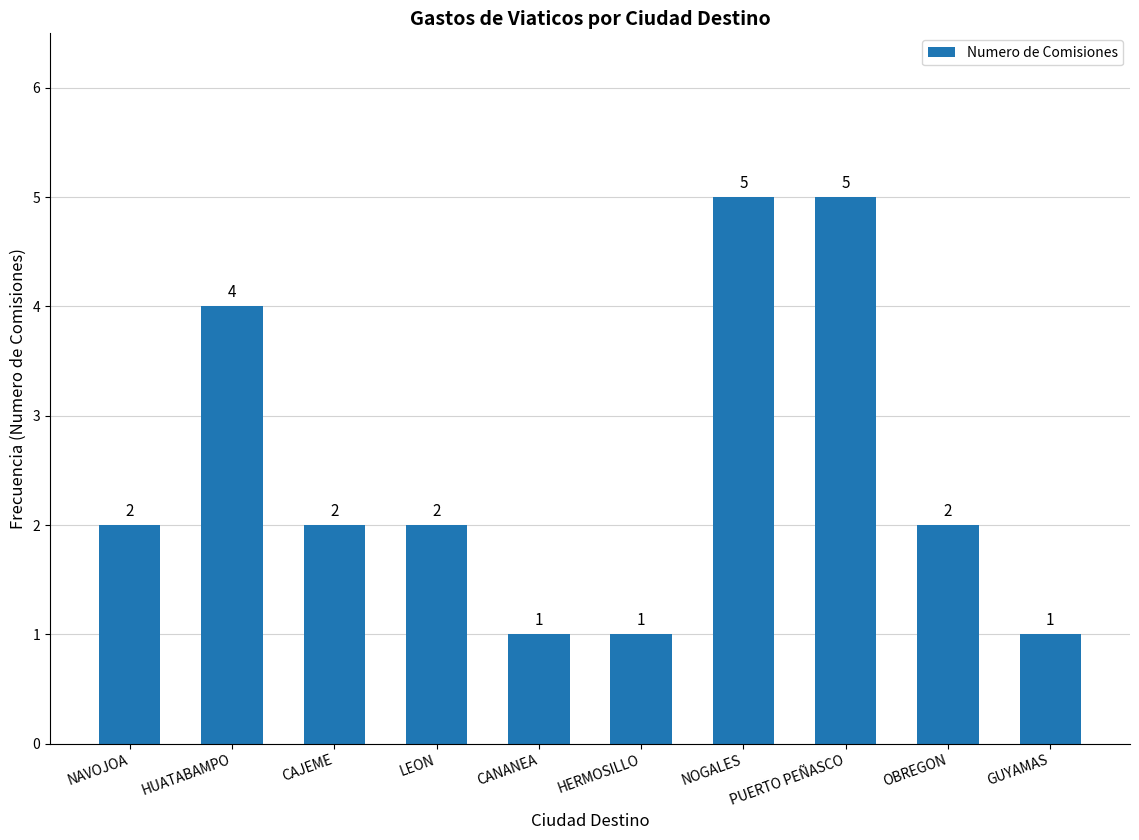

Which has a higher value, GUYAMAS or HUATABAMPO?

HUATABAMPO